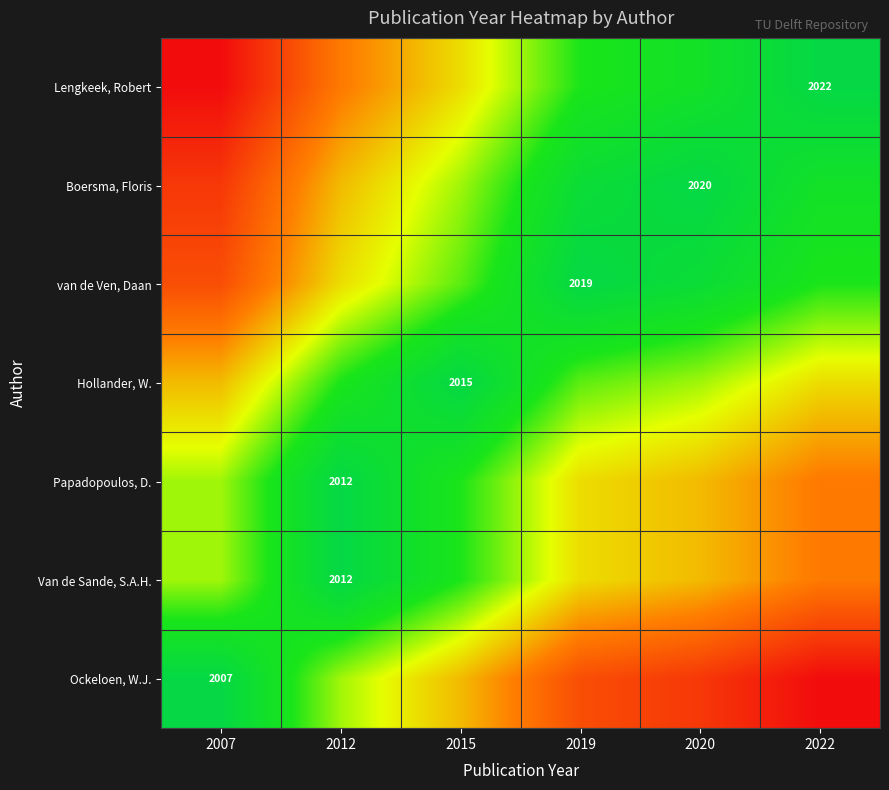

The Boersma, Floris series shows 2020 at 2020. True or false?

True